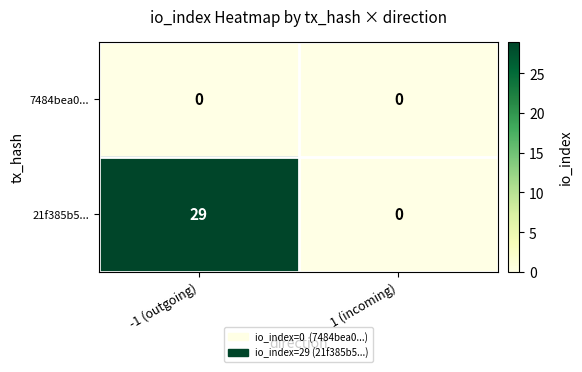

Which series has the widest spread of values?

21f385b5...